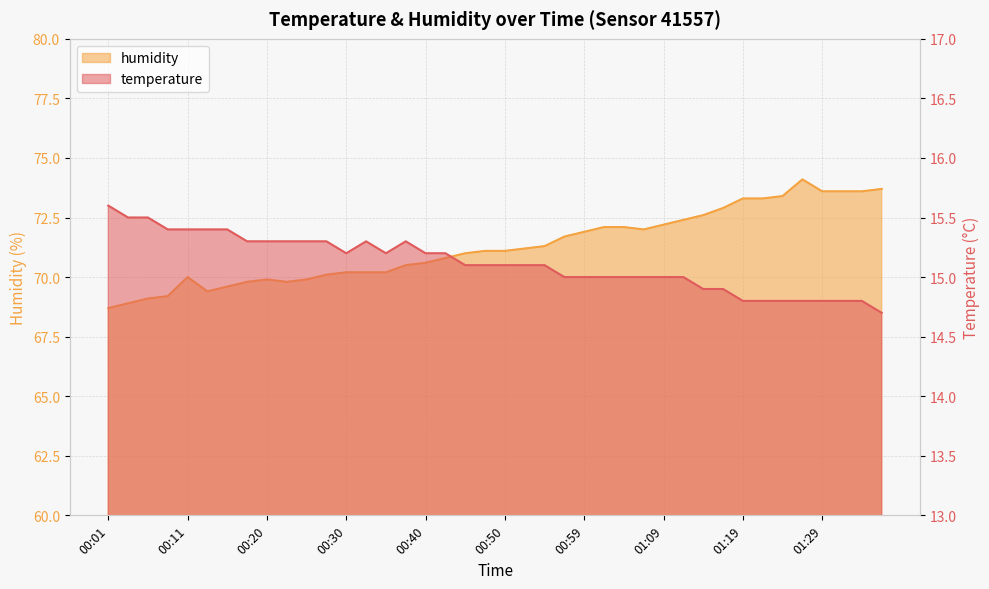

Which series has the largest total across all categories?

humidity